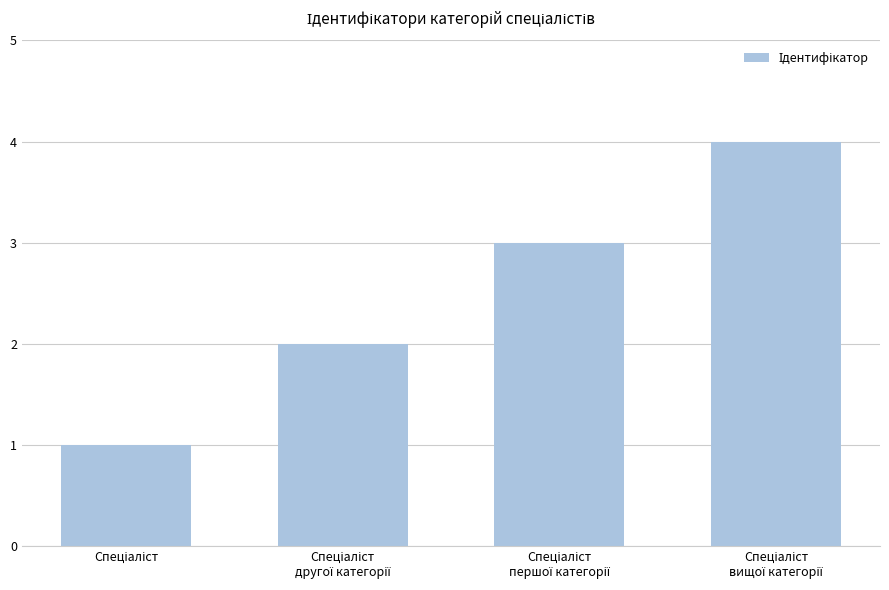

Does the chart contain any negative values?

No